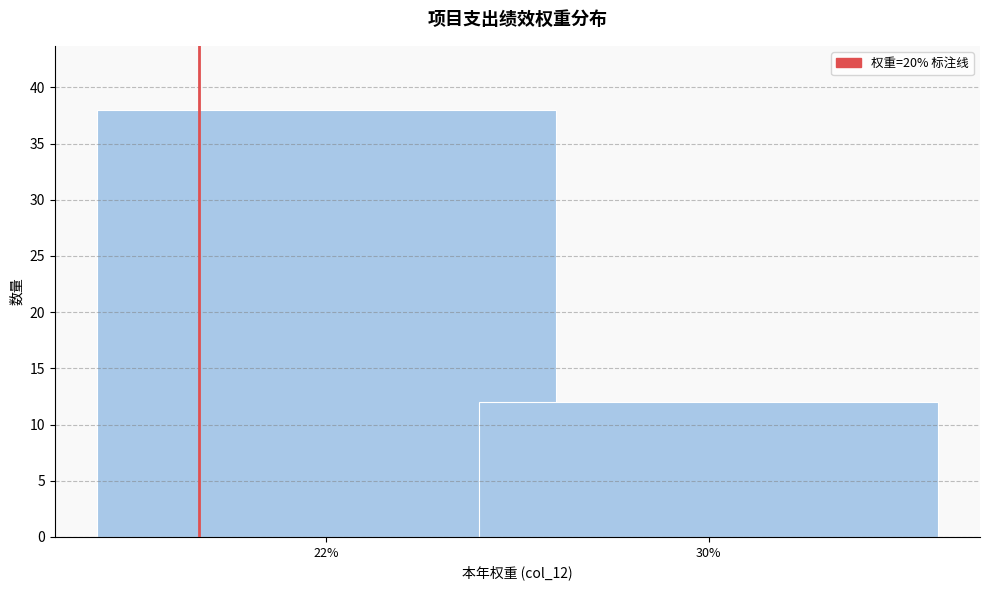

Reading left to right, transcribe all the data shown in this chart.

22%=38	30%=12